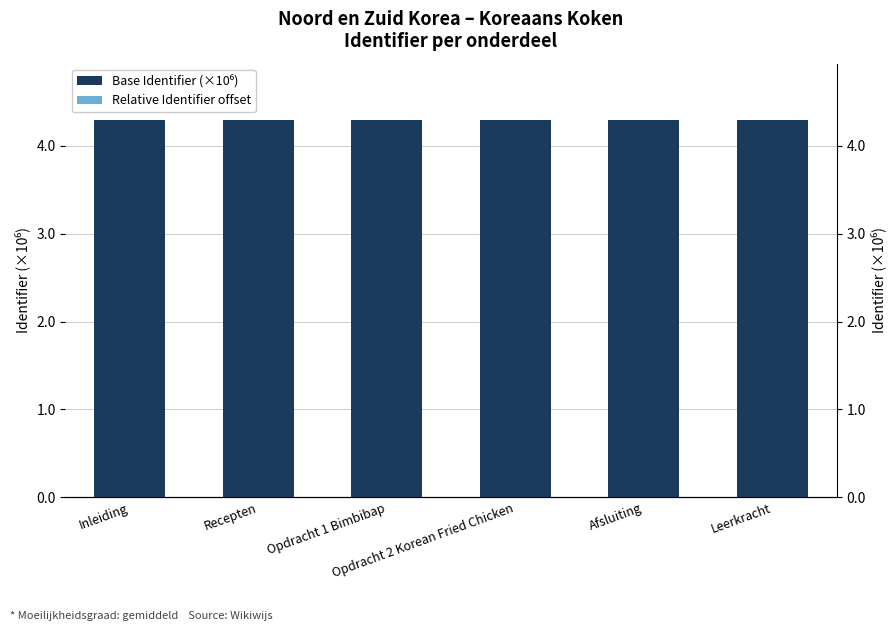

Which category has the lowest value in the Relative Identifier offset series?

Inleiding